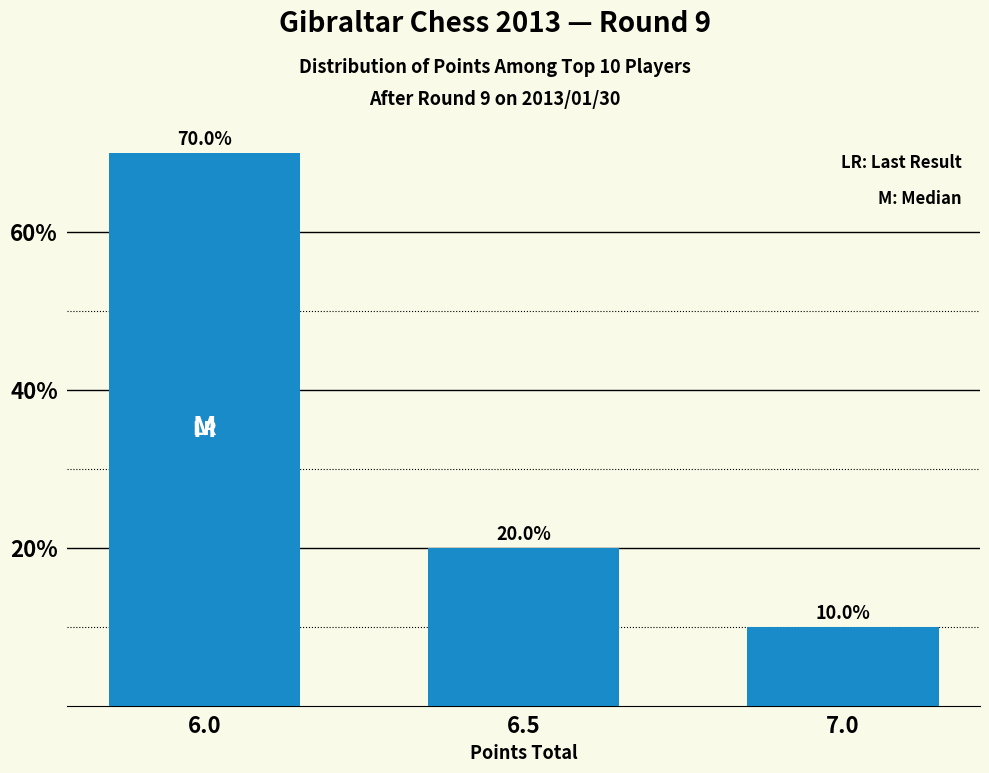

Count the values in the range 10 to 70.

3